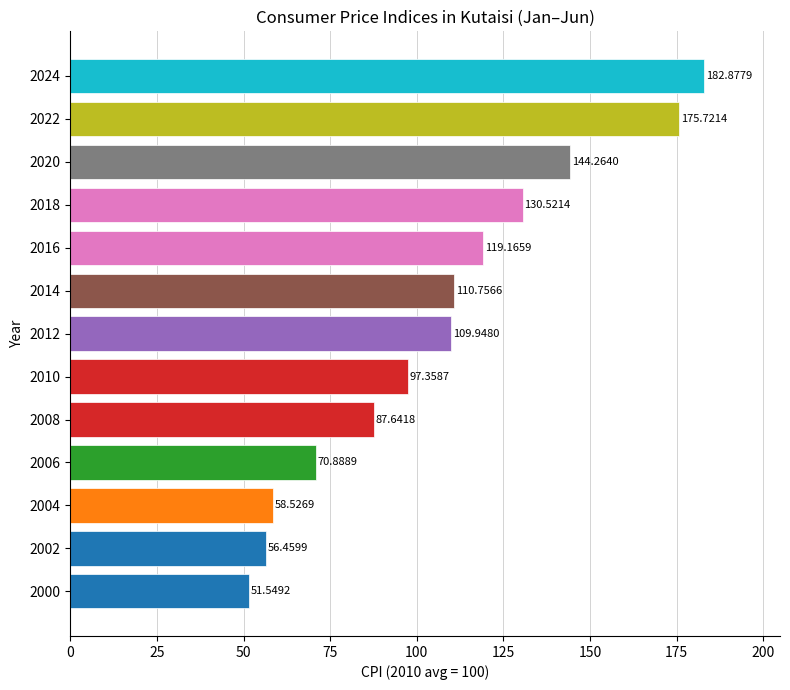

What is the difference between the second highest and minimum values?

124.2